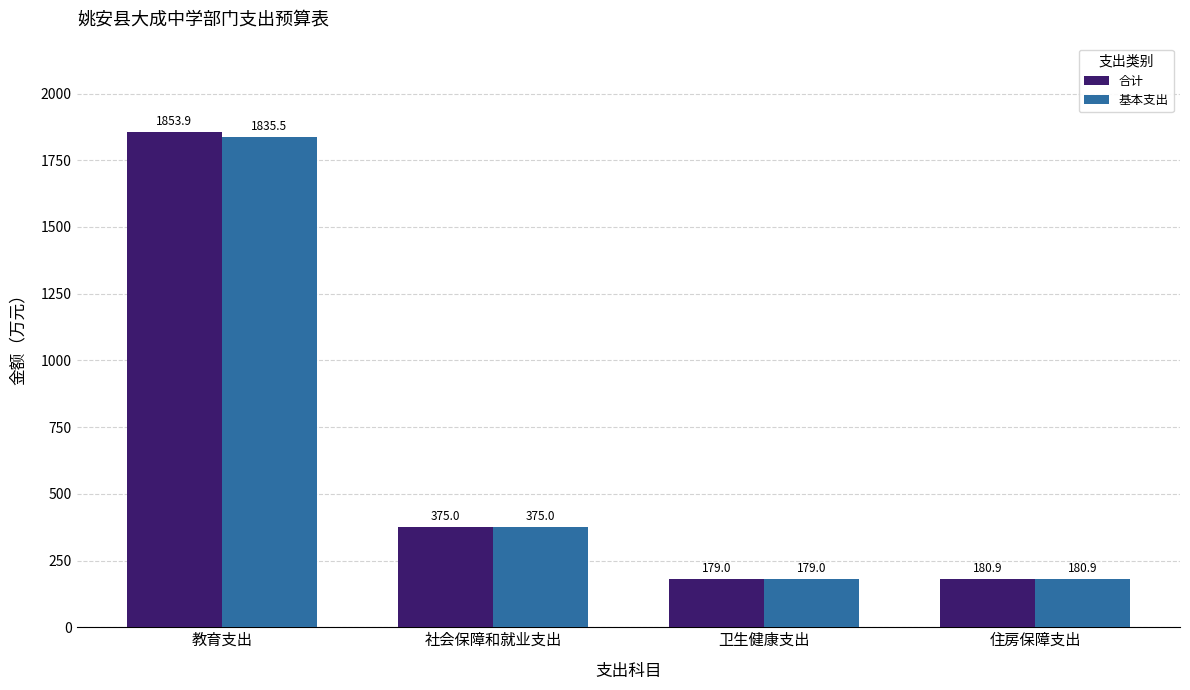

Where is 合计 nearest to the value 1016?

社会保障和就业支出